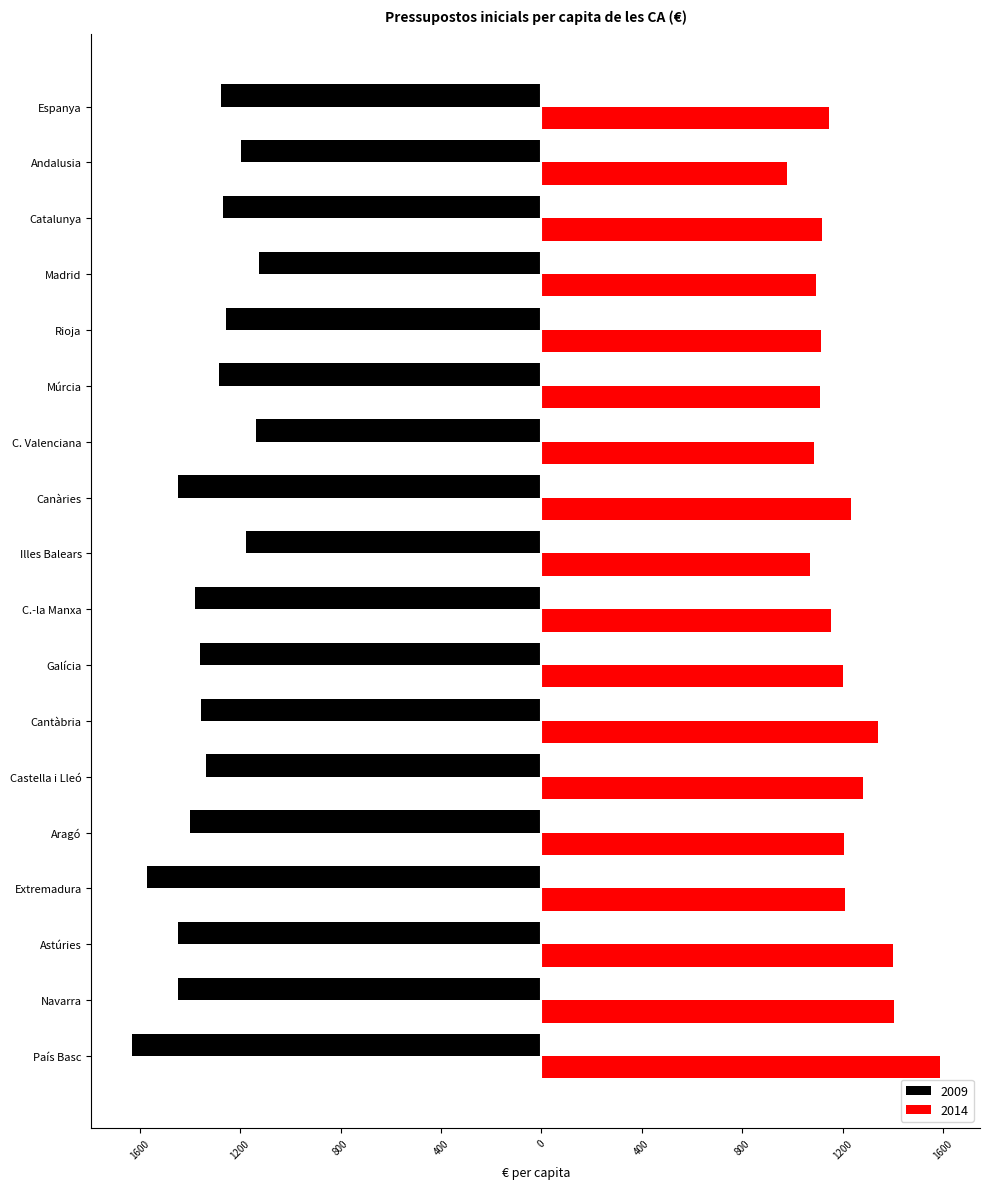

Which series has the largest total across all categories?

2014